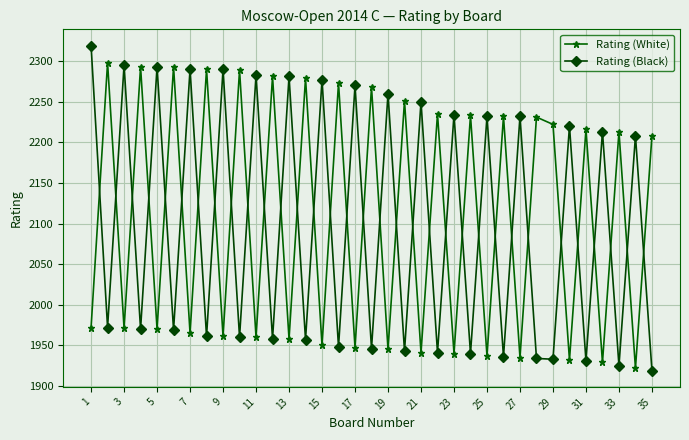

Which series has the largest range (max minus min)?

Rating (Black)